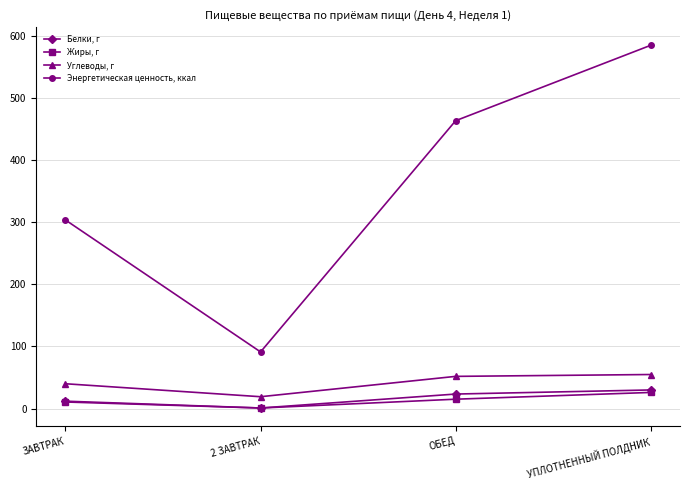

Reading left to right, what are all the values shown in this chart?

Белки, г: 11.8	0.8	23.3	29.9
Жиры, г: 10.5	0.8	15.0	25.9
Углеводы, г: 39.9	19.0	51.8	54.8
Энергетическая ценность, ккал: 303.9	91.2	464.0	585.6